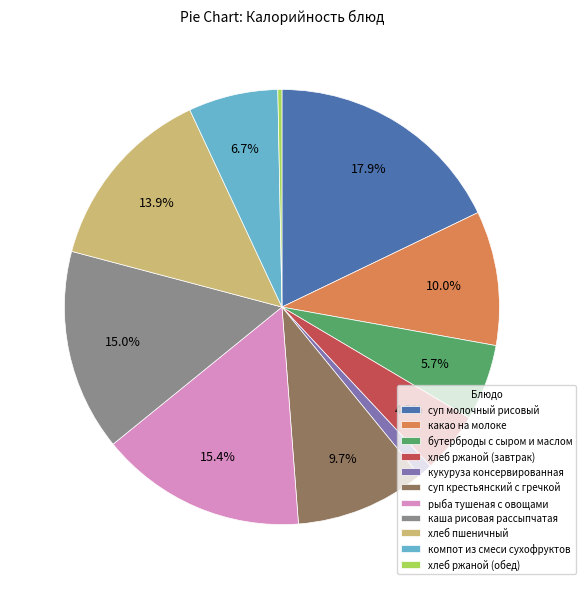

To the nearest percent, what portion does хлеб пшеничный represent?

14%